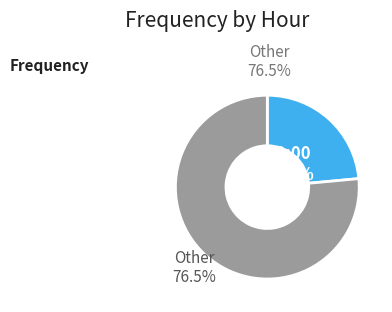

Is 12:00 the majority of the pie?

No